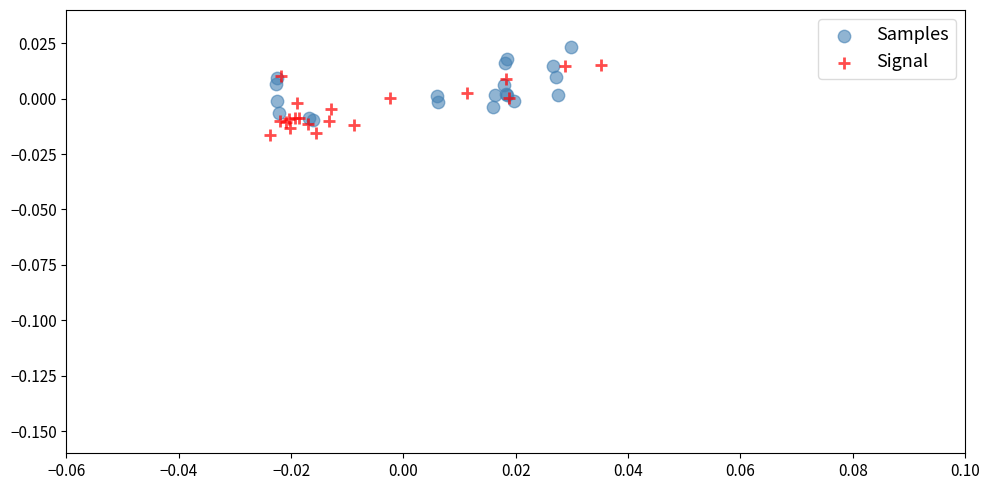

Which series contains the highest Y value?

Samples